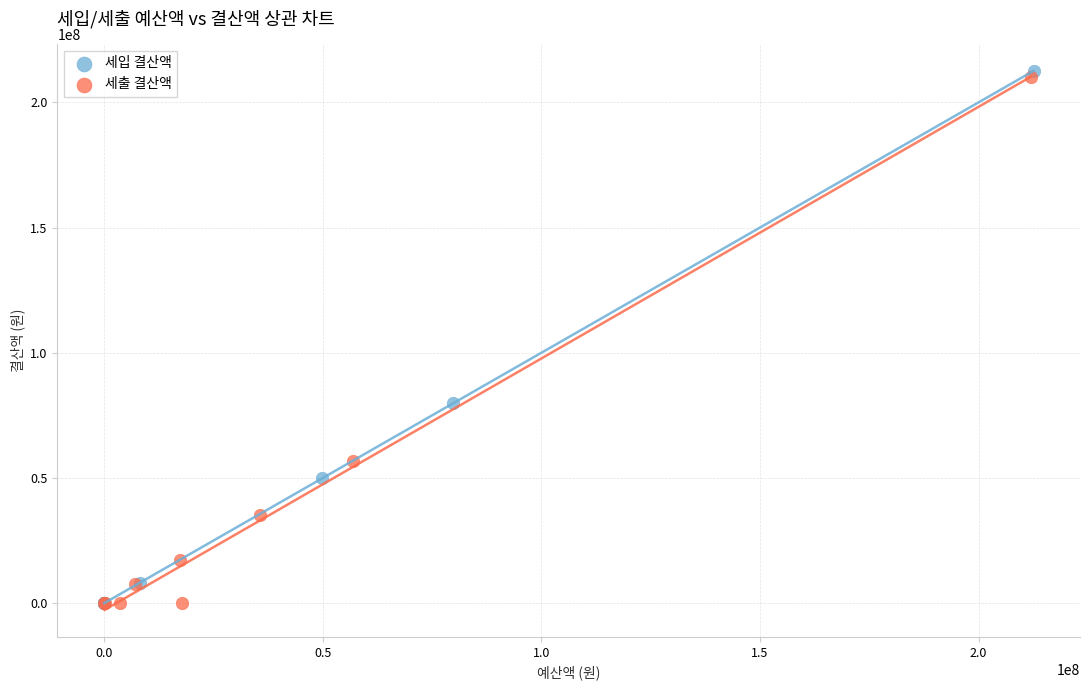

Which series contains the highest Y value?

세입 결산액